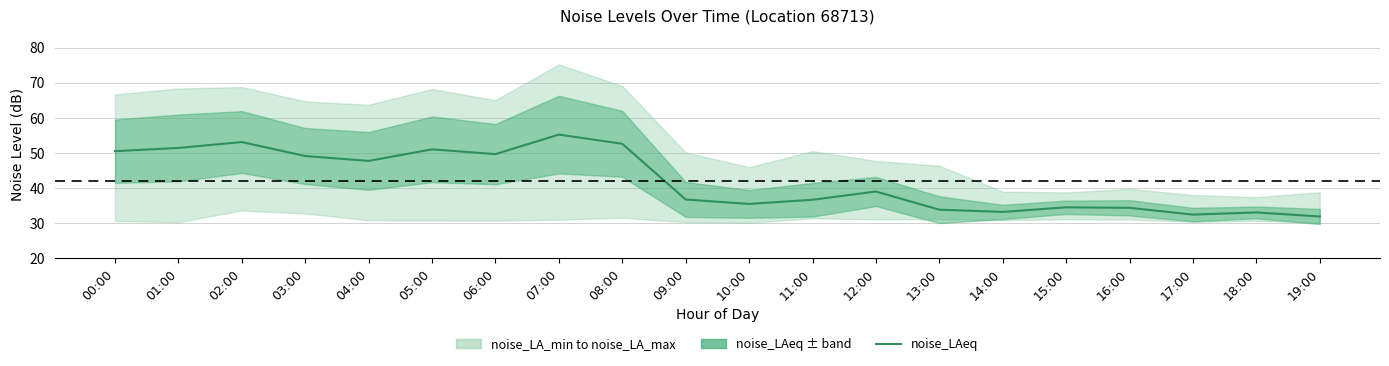

What is the difference between the values at 04:00 and 19:00?

15.8